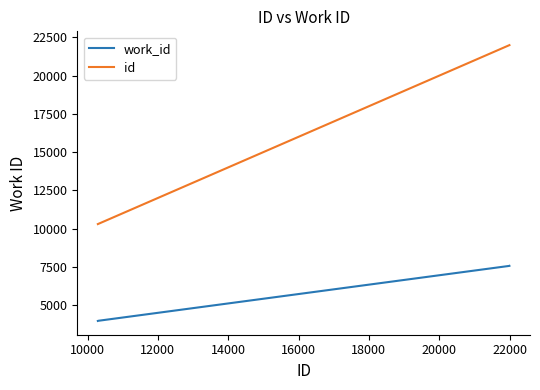

True or false: work_id and id cross at least once.

False